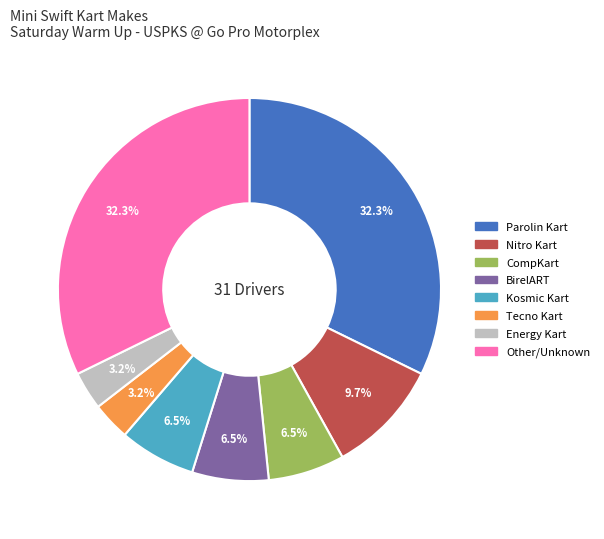

Which has a higher value, Other or Kosmic Kart?

Other